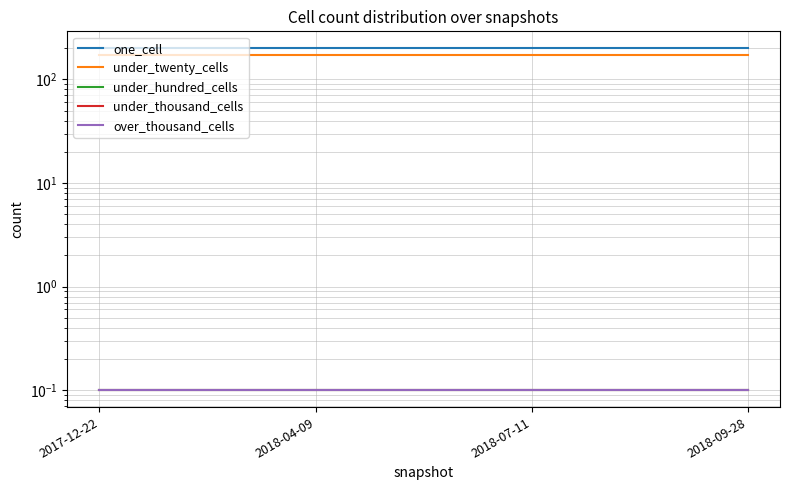

How many lines are shown in the chart?

5